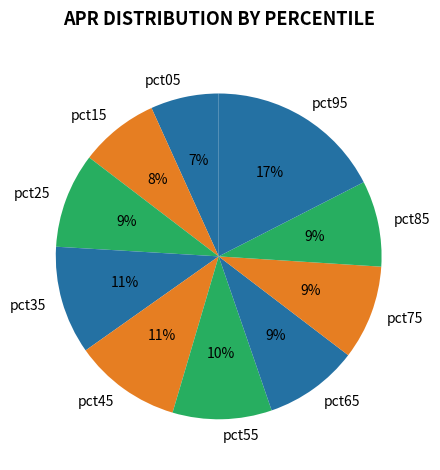

Which category has the smallest portion of the pie?

pct05